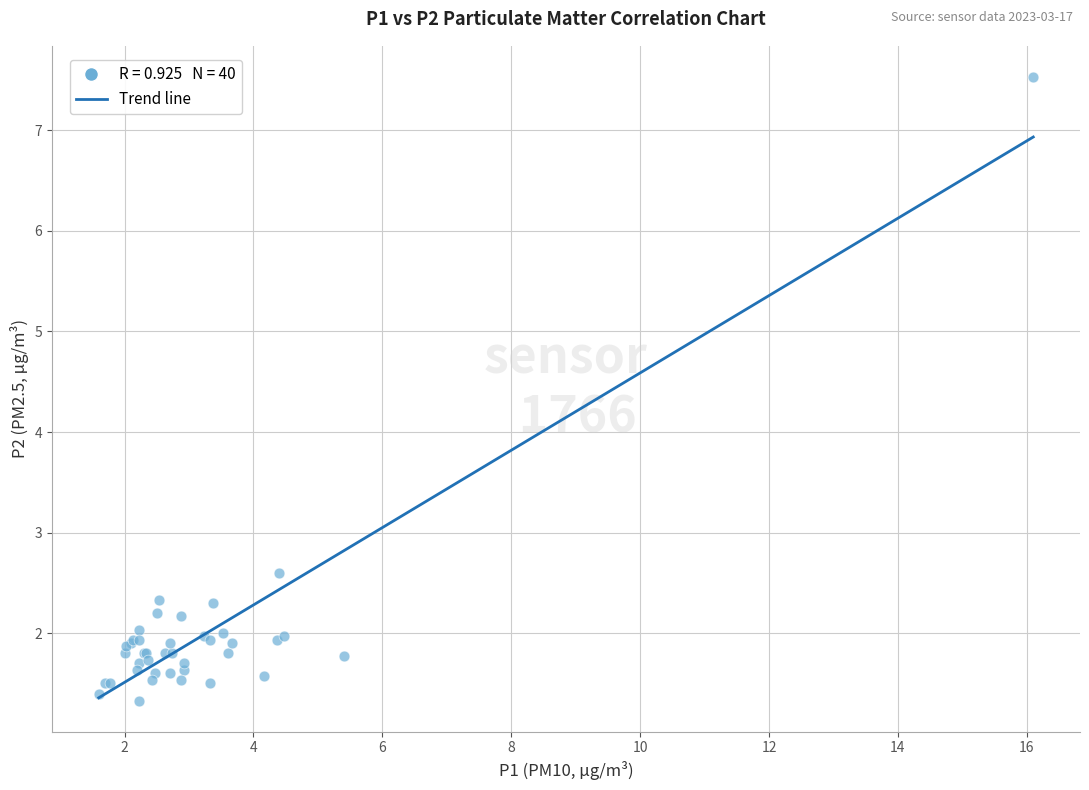

What Y value in the scatter plot is closest to 4?

2.6